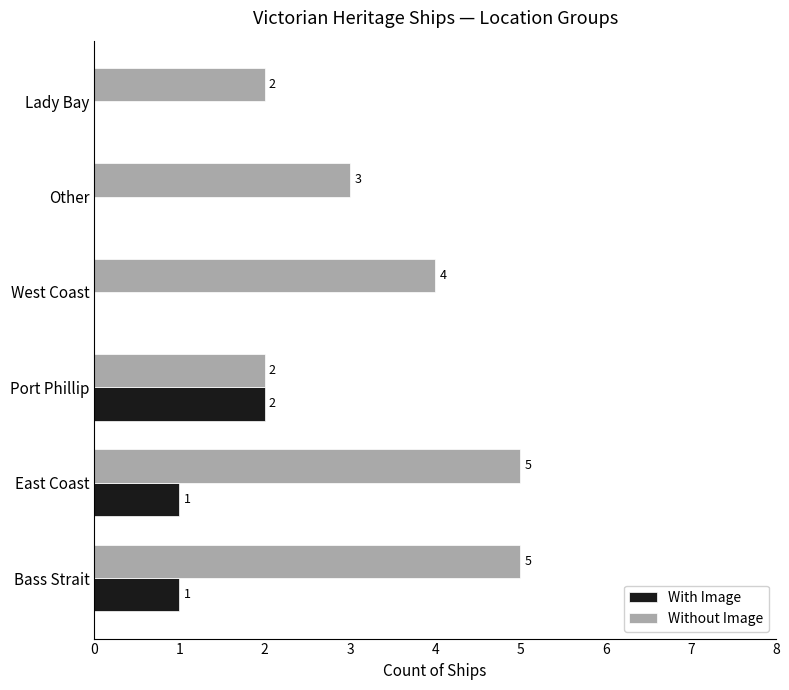

What is the maximum value for Without Image?

5